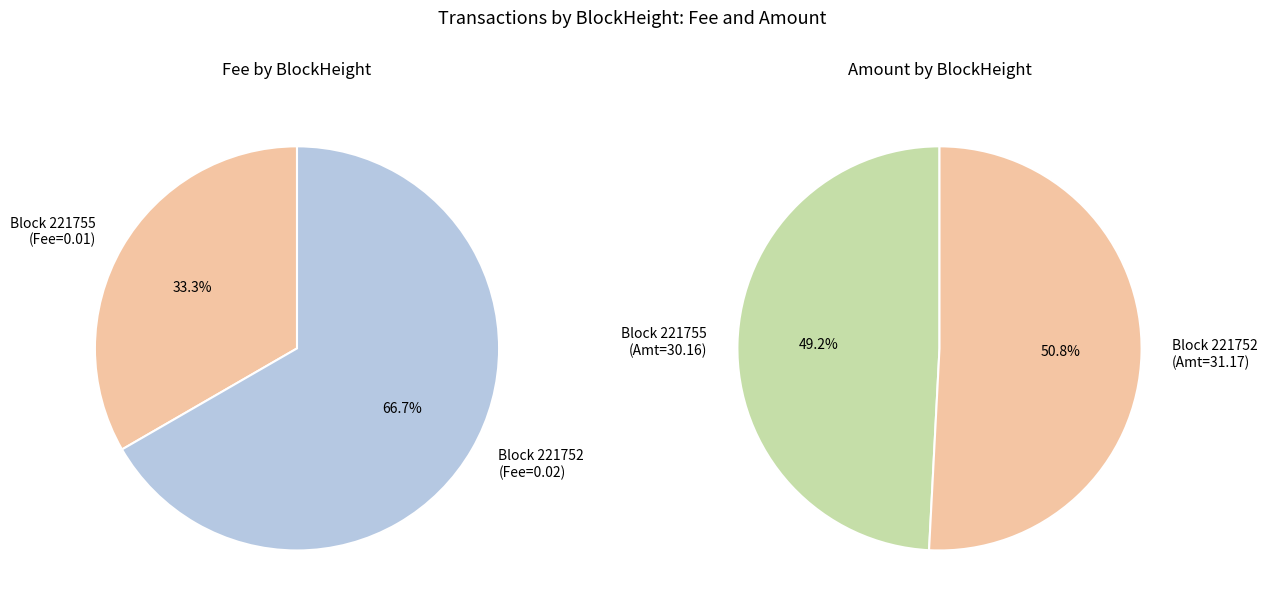

How many segments does this pie chart have?

2